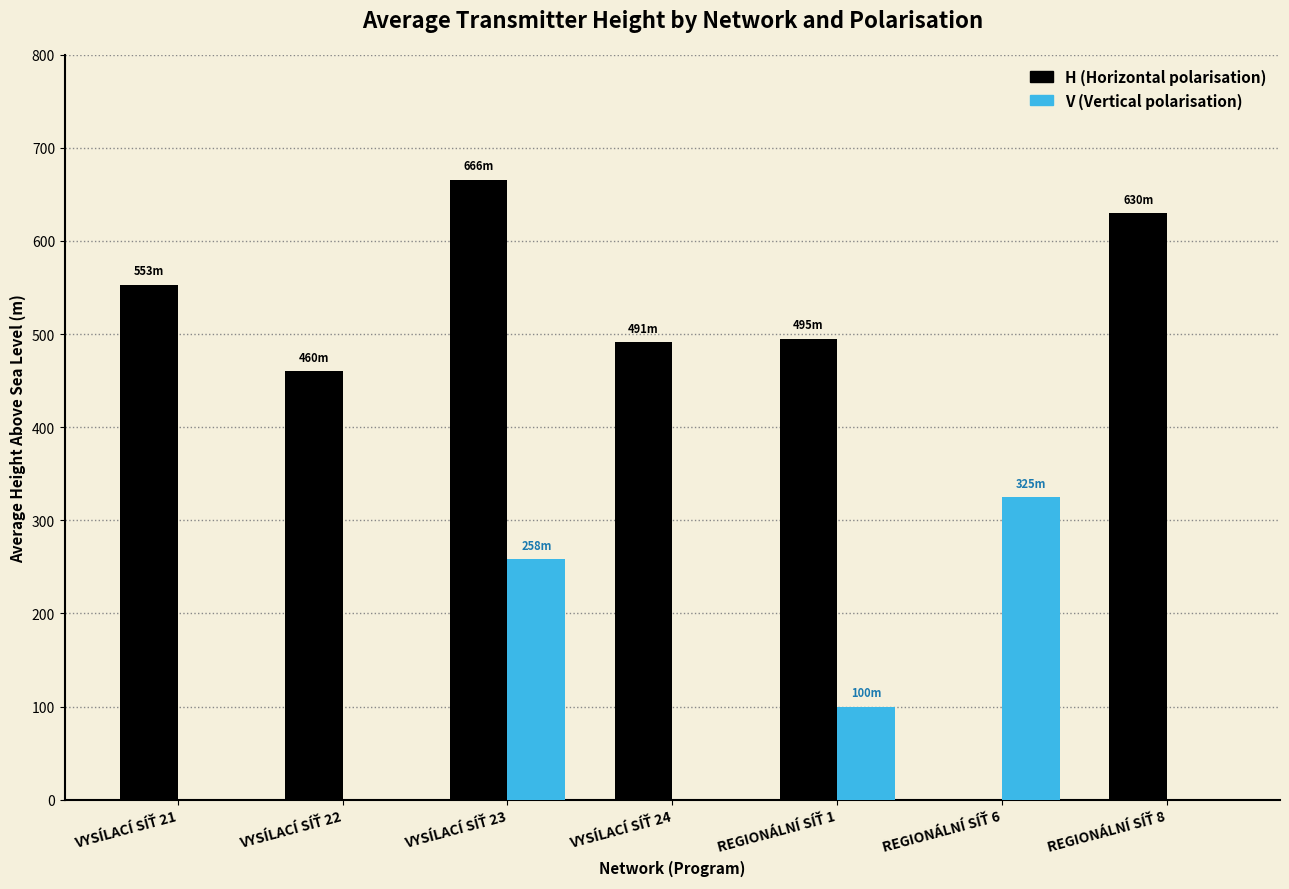

What is the maximum value shown in the chart?

666